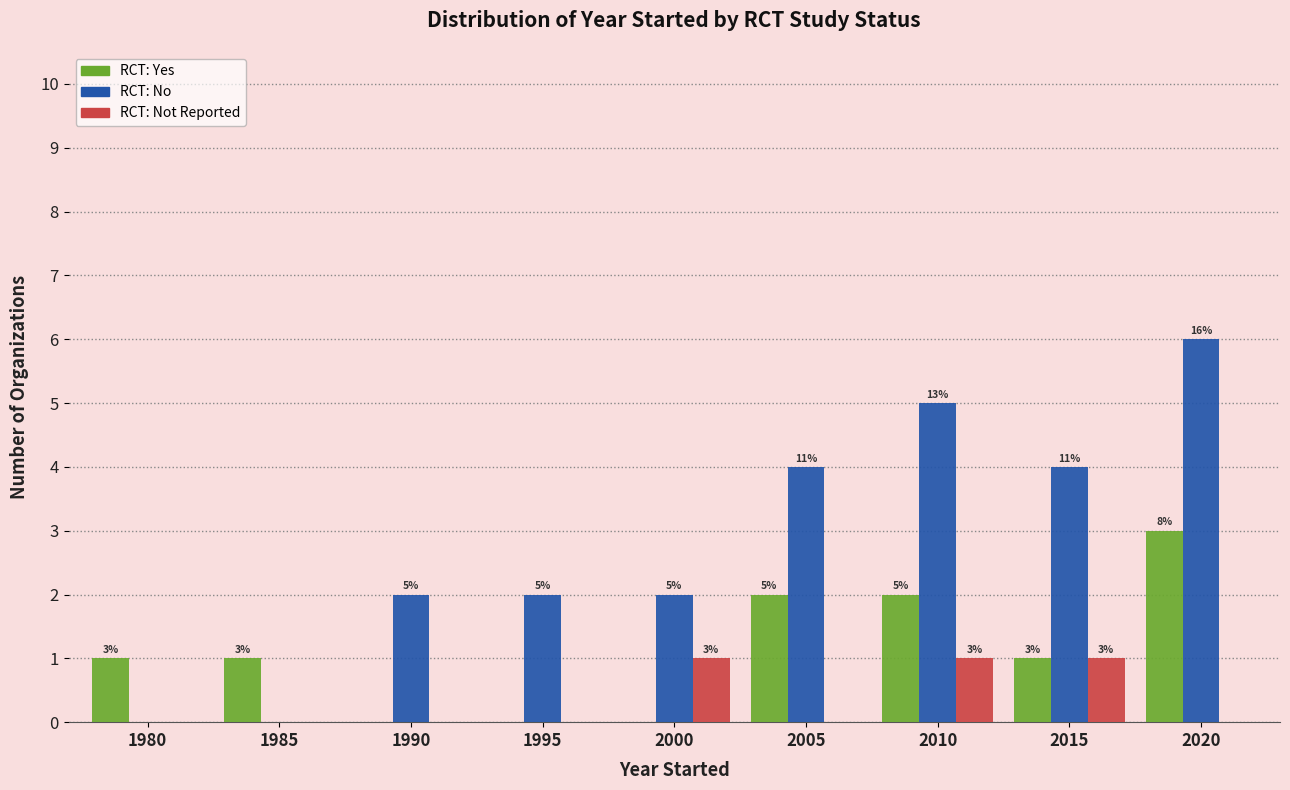

Reading left to right, list all the values displayed in this chart.

RCT: Yes: 1980=1	1985=1	1990=0	1995=0	2000=0	2005=2	2010=2	2015=1	2020=3
RCT: No: 1980=0	1985=0	1990=2	1995=2	2000=2	2005=4	2010=5	2015=4	2020=6
RCT: Not Reported: 1980=0	1985=0	1990=0	1995=0	2000=1	2005=0	2010=1	2015=1	2020=0